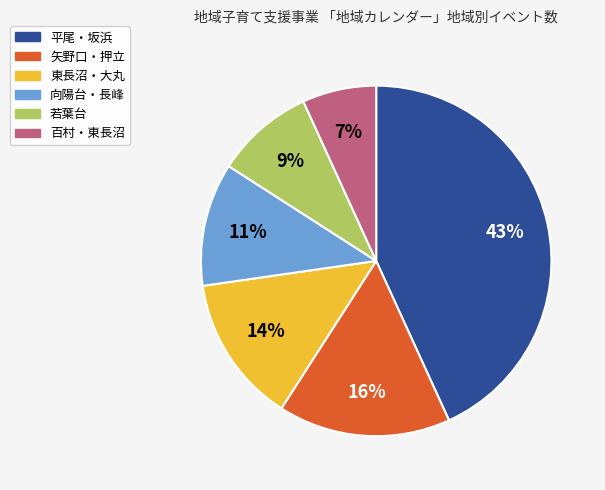

Count the number of slices in the pie.

6